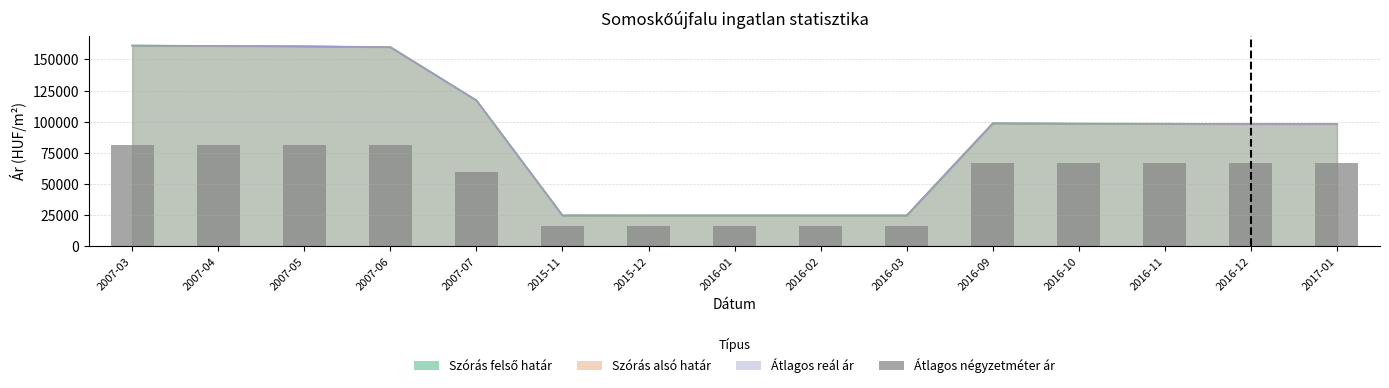

Where is the data nearest to the value 48822?

2007-07